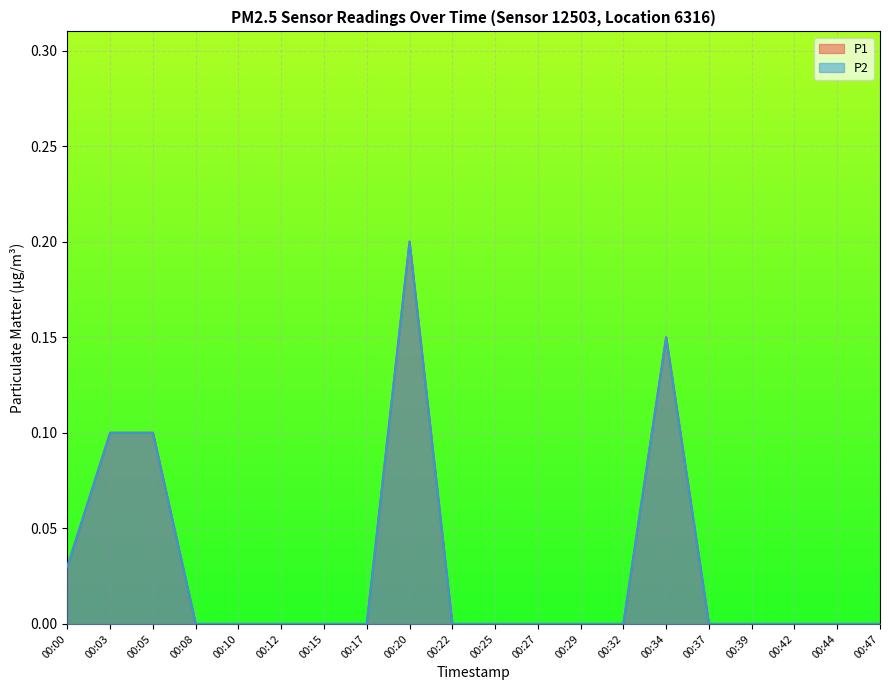

How many values in the P2 series exceed 0?

5